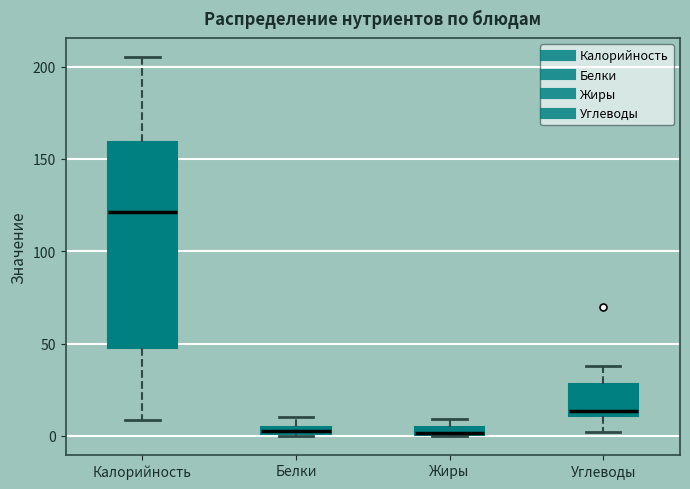

Comparing the boxes themselves (not the whiskers), which one is the tallest?

Калорийность